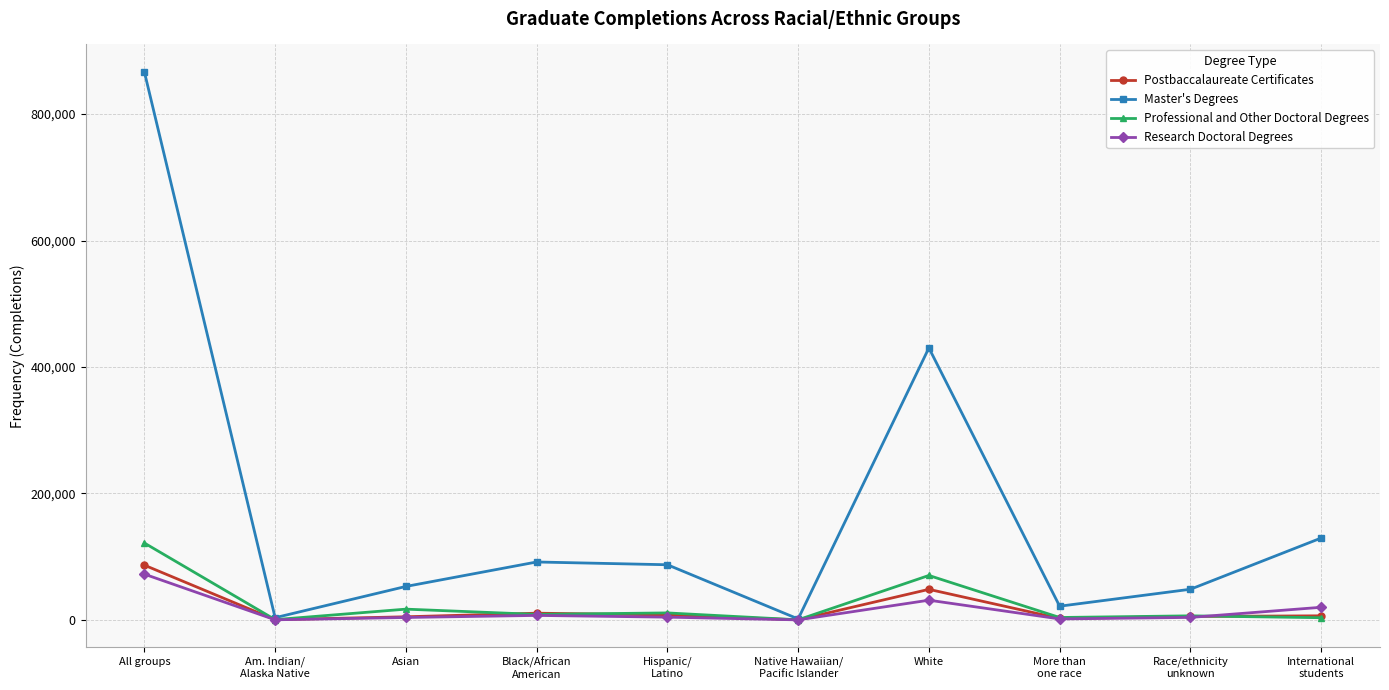

What is the total value across all series at Am. Indian/
Alaska Native?

4544